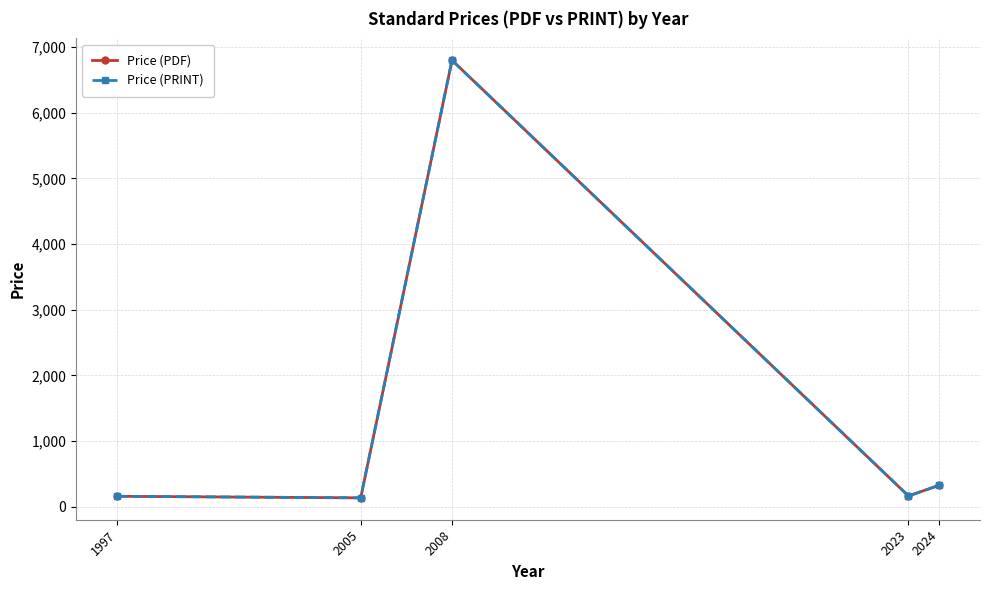

The value of Price (PRINT) at 2023 is 286.4. True or false?

False